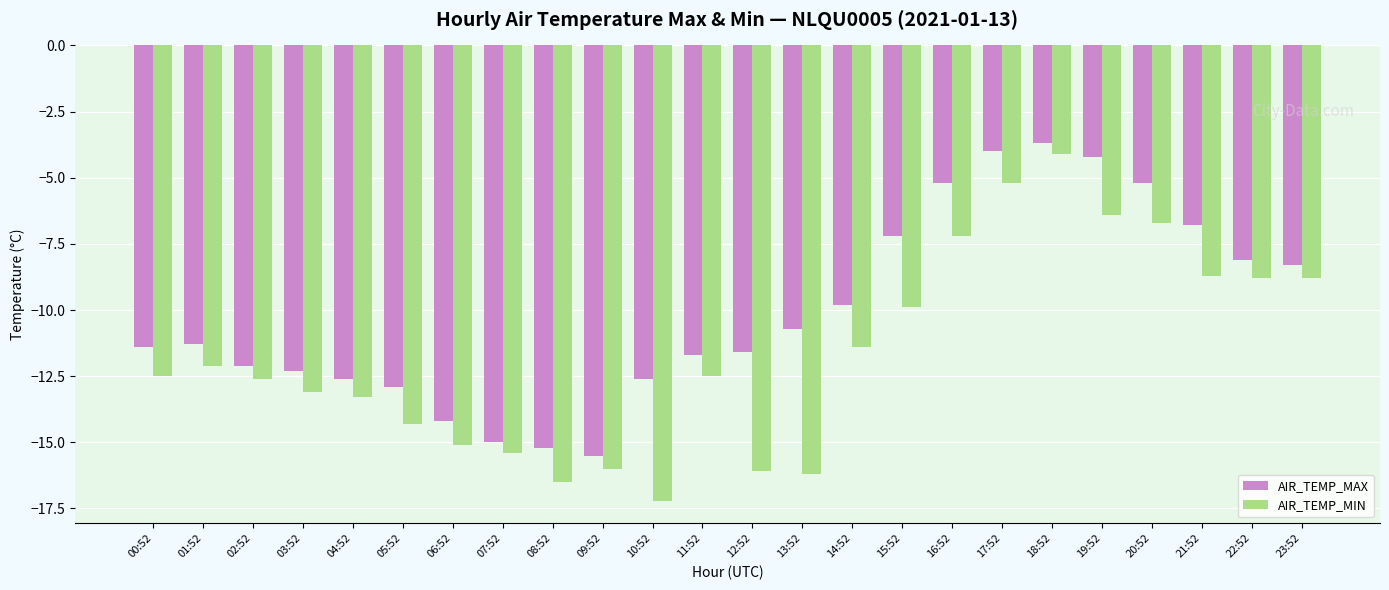

Reading left to right, transcribe all the data shown in this chart.

AIR_TEMP_MAX: 00:52=-11.4	01:52=-11.3	02:52=-12.1	03:52=-12.3	04:52=-12.6	05:52=-12.9	06:52=-14.2	07:52=-15.0	08:52=-15.2	09:52=-15.5	10:52=-12.6	11:52=-11.7	12:52=-11.6	13:52=-10.7	14:52=-9.8	15:52=-7.2	16:52=-5.2	17:52=-4.0	18:52=-3.7	19:52=-4.2	20:52=-5.2	21:52=-6.8	22:52=-8.1	23:52=-8.3
AIR_TEMP_MIN: 00:52=-12.5	01:52=-12.1	02:52=-12.6	03:52=-13.1	04:52=-13.3	05:52=-14.3	06:52=-15.1	07:52=-15.4	08:52=-16.5	09:52=-16.0	10:52=-17.2	11:52=-12.5	12:52=-16.1	13:52=-16.2	14:52=-11.4	15:52=-9.9	16:52=-7.2	17:52=-5.2	18:52=-4.1	19:52=-6.4	20:52=-6.7	21:52=-8.7	22:52=-8.8	23:52=-8.8